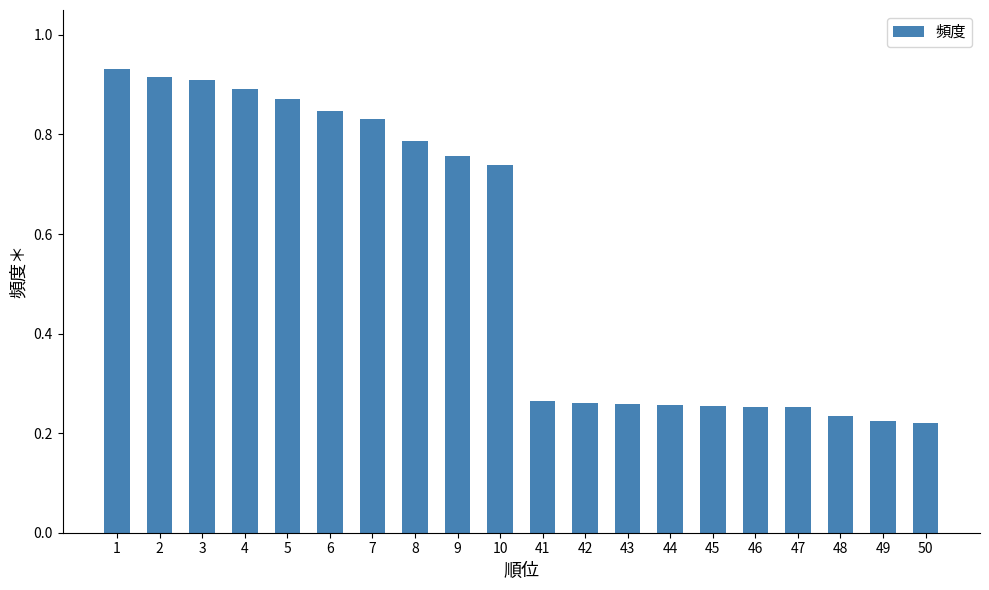

Between 7 and 42, which is larger?

7